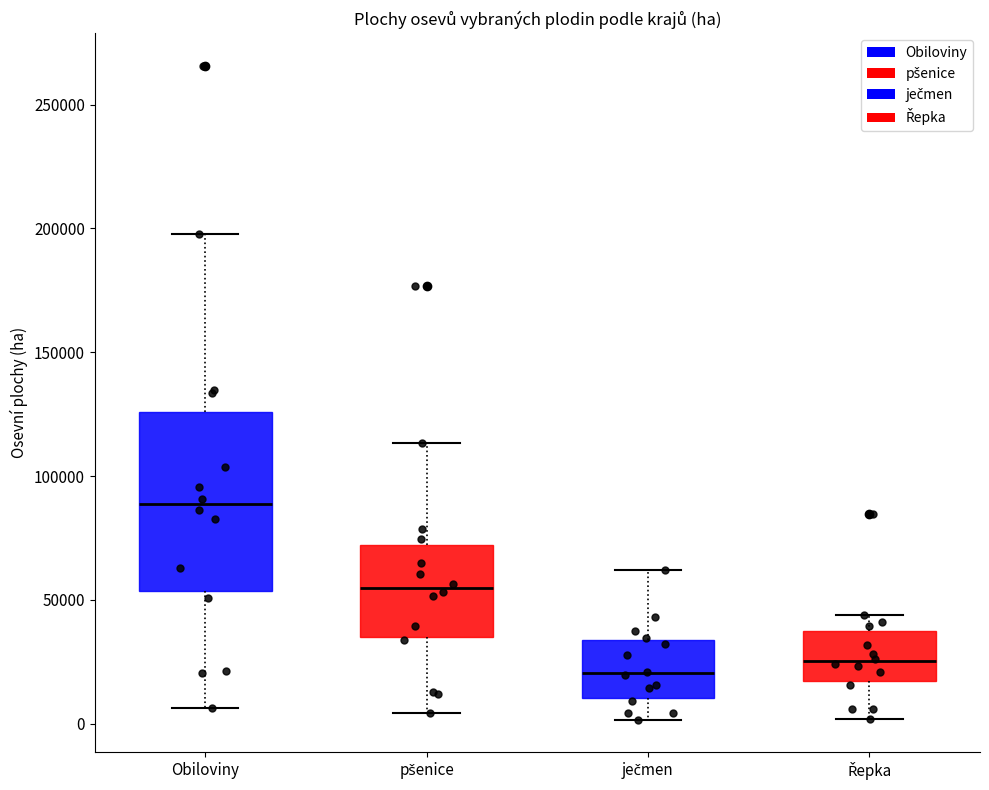

Reading left to right, transcribe this box plot: for each box, give where its median line is, the range the box spans, and where its two whiskers end, as read against the y-axis. The values are not printed on the chart, so give them approximately, as read against the axis.

Obiloviny: median 90000, box 55000 to 125000, whiskers 5000 to 200000
pšenice: median 55000, box 35000 to 70000, whiskers 5000 to 115000
ječmen: median 20000, box 10000 to 35000, whiskers 0 to 60000
Řepka: median 25000, box 15000 to 35000, whiskers 0 to 45000